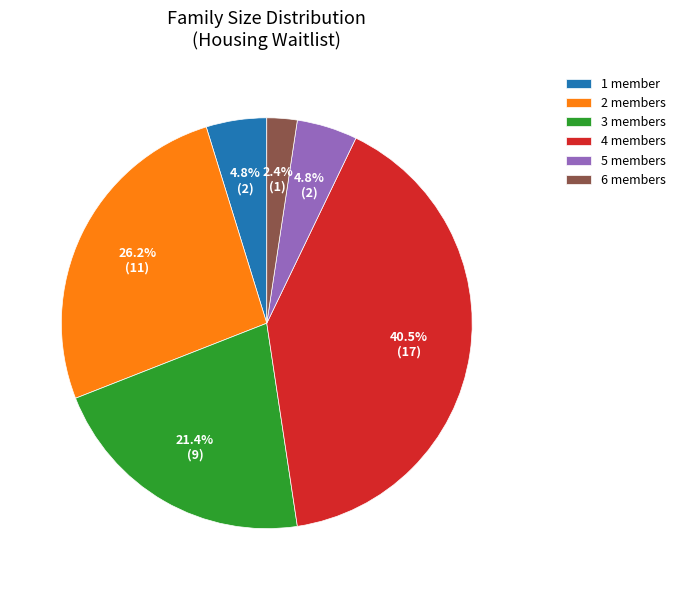

To the nearest percent, what is the difference between the largest and smallest slice percentages?

38%